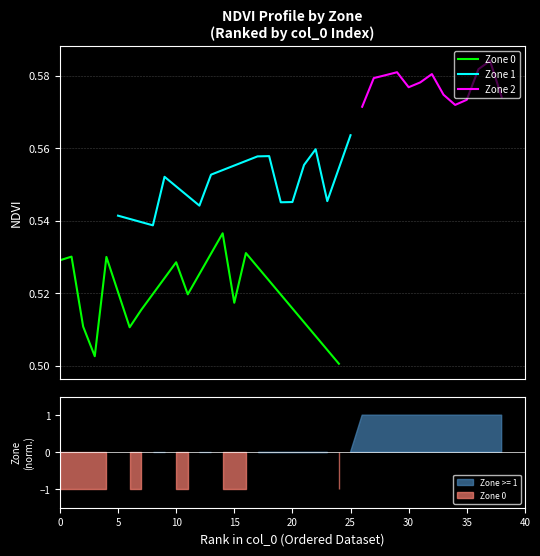

What is the value of the Zone 2 point at the 13th from the left?

0.6